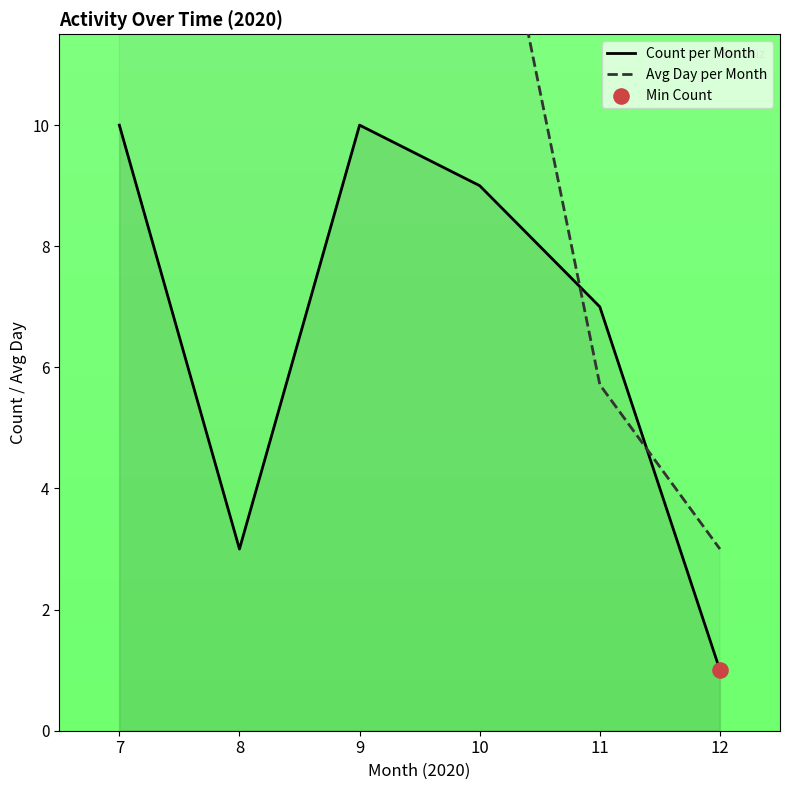

What is the total value across all series at 11?

12.7